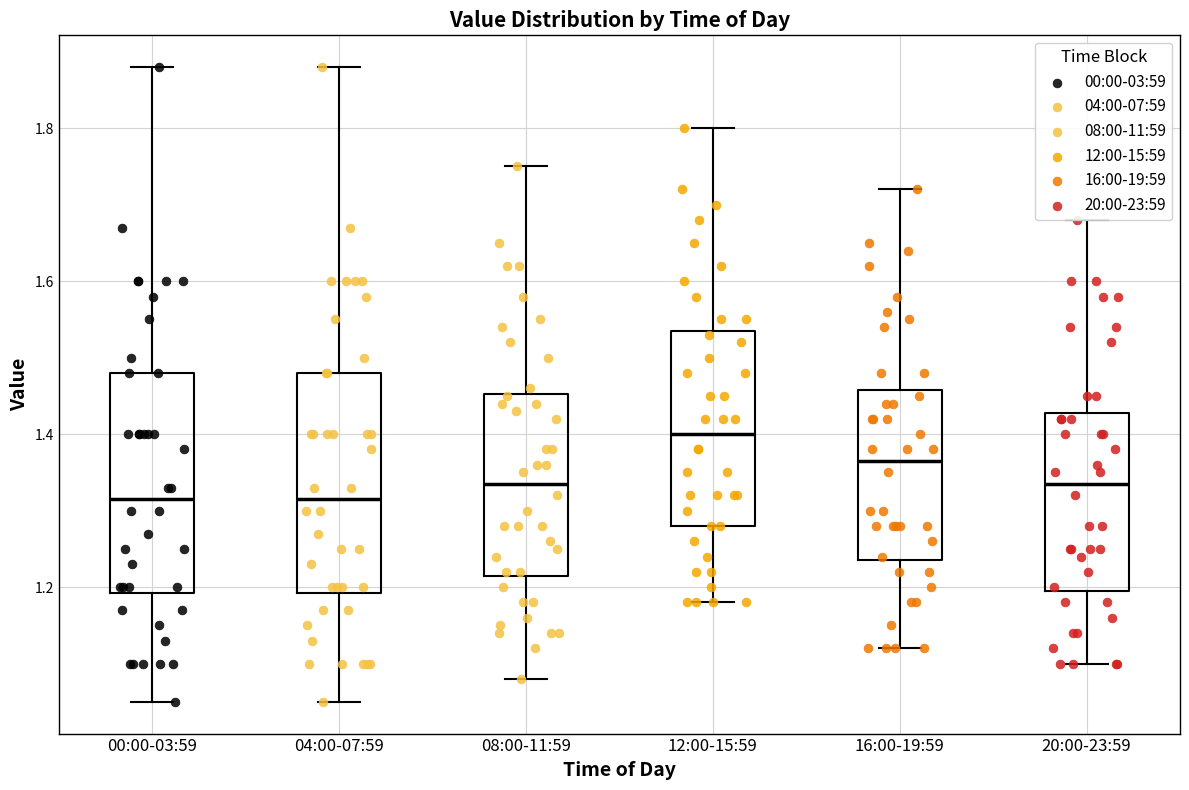

Where is the upper edge of the box for 20:00-23:59 on the y-axis? The values are not printed on the chart, so give them approximately, as read against the axis.

1.42